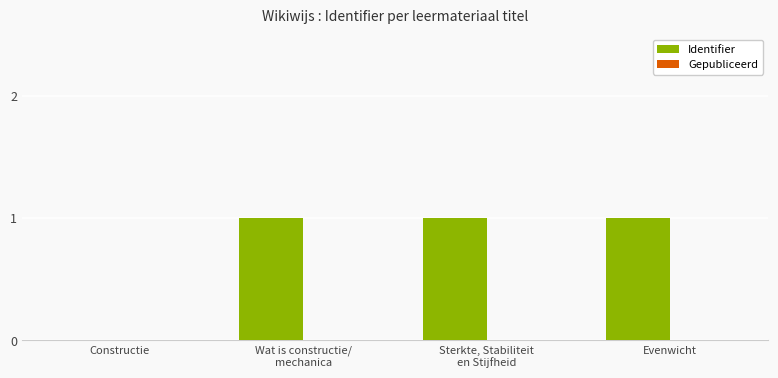

The value at Constructie is 0. True or false?

True